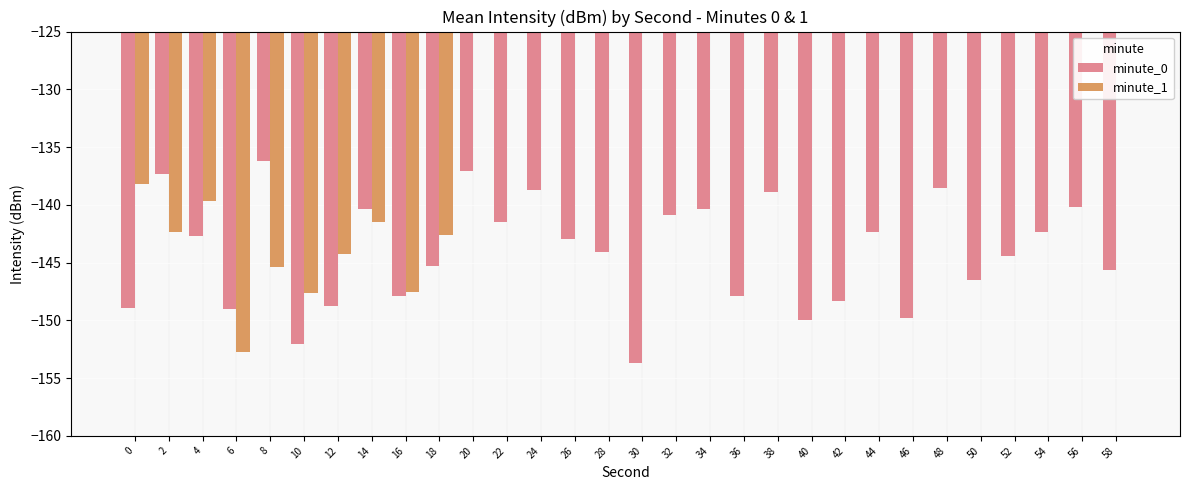

How many groups of bars are there?

30